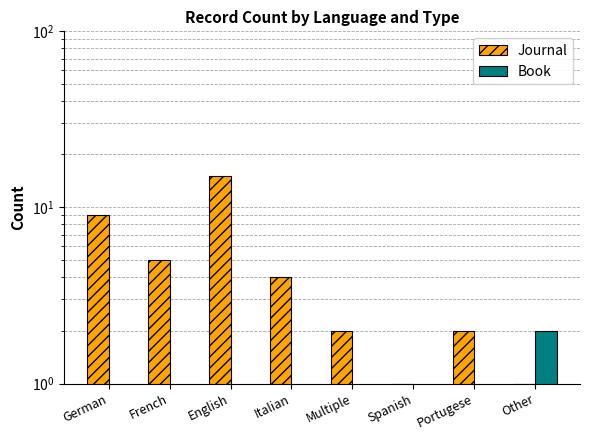

The value of Book at English is 1. True or false?

False